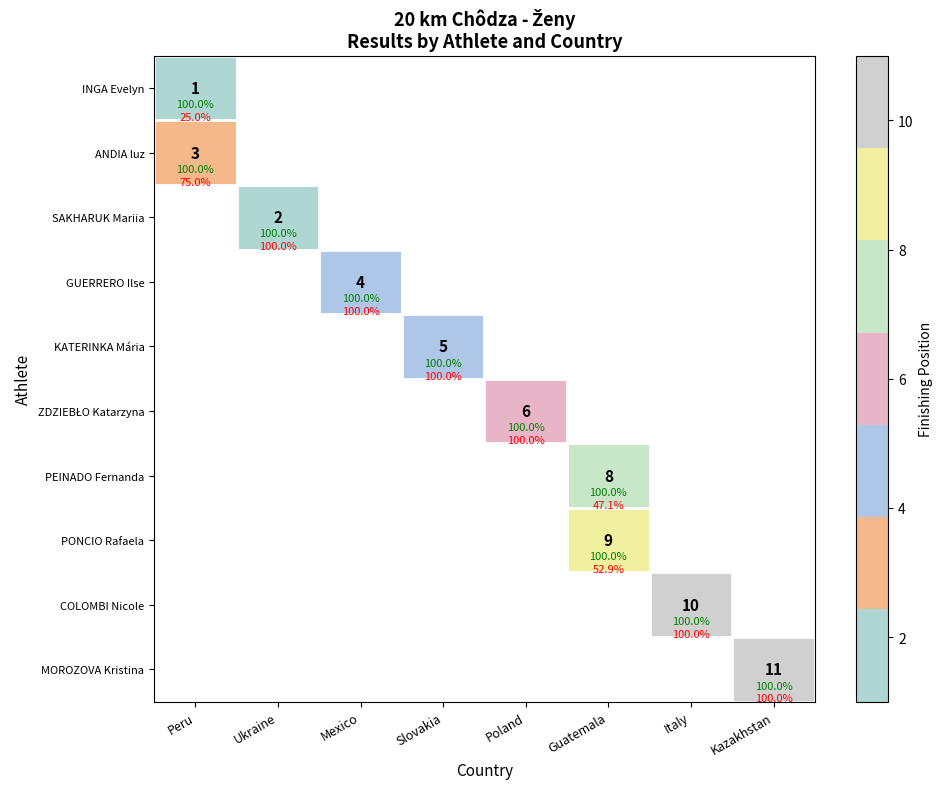

Count the number of categories in the chart.

8